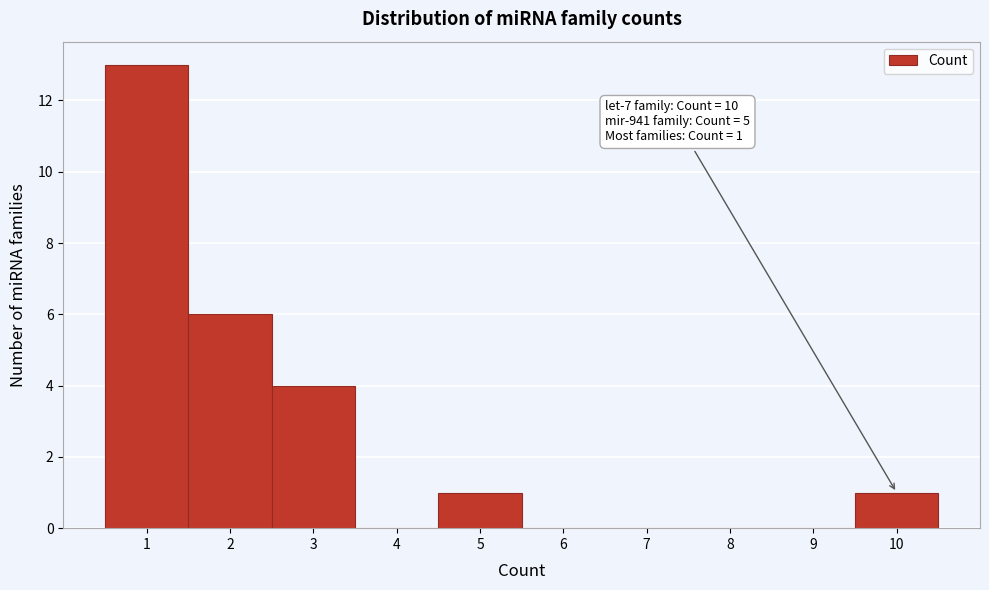

Over which range of the x-axis is the bar tallest?

0.5 to 1.5